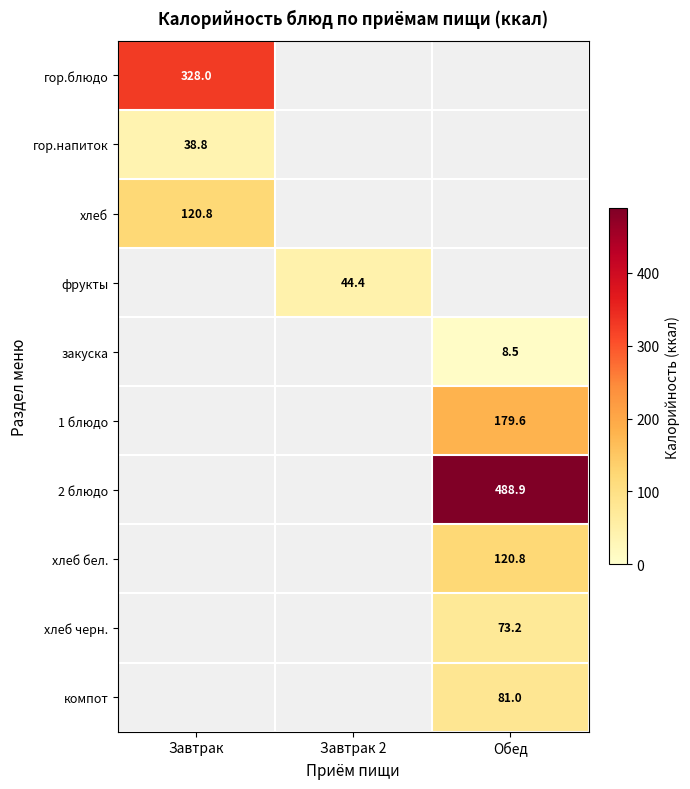

The закуска series shows 8.5 at Обед. True or false?

True